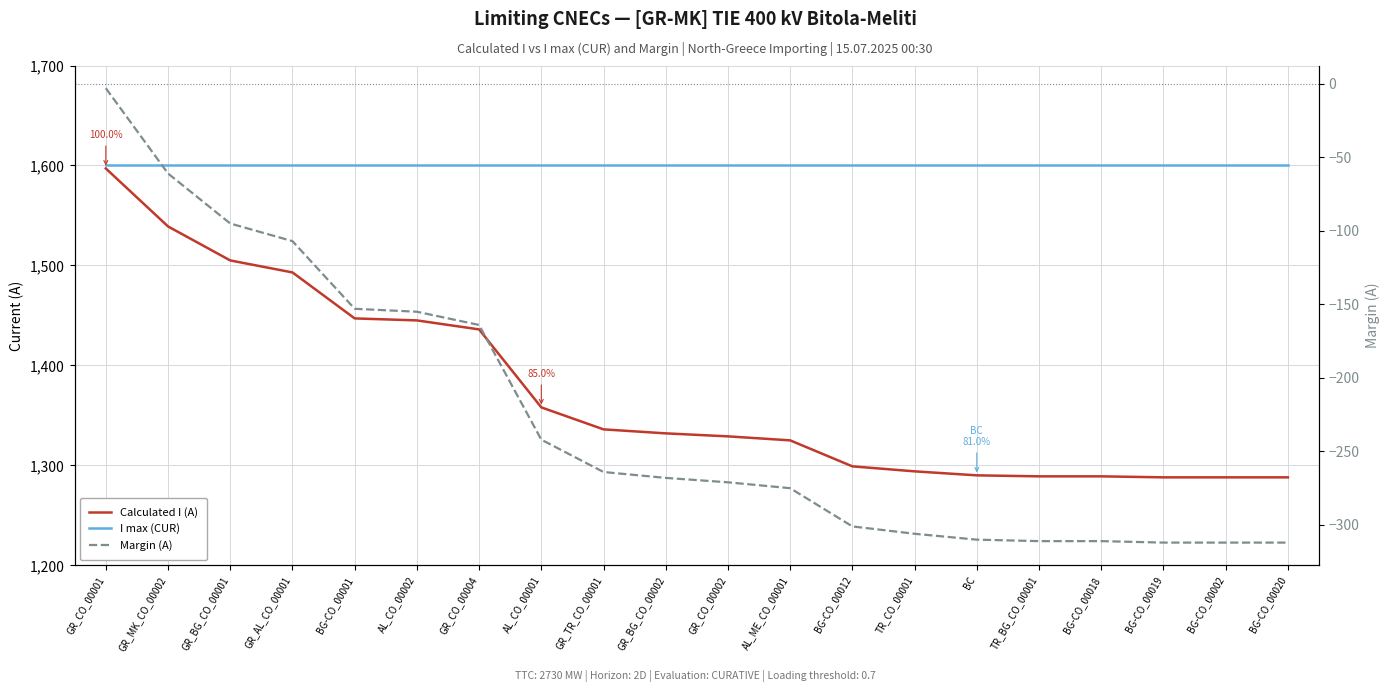

Read the Calculated I (A) value at BG-CO_00002, to the nearest 5.

1290